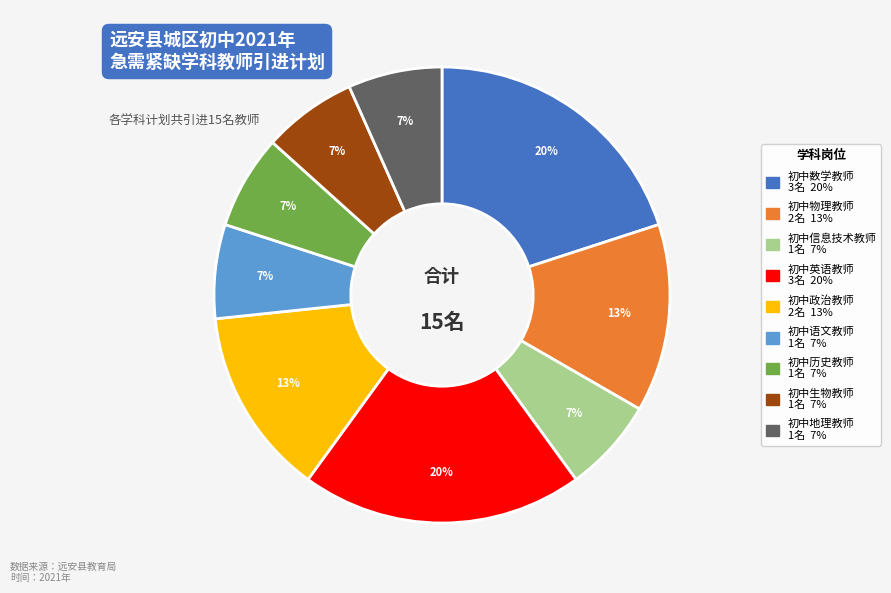

Is there a majority slice in this chart?

No